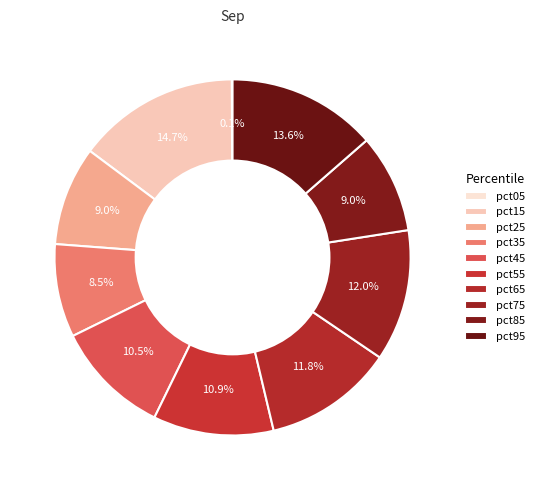

Count the number of slices in the pie.

10